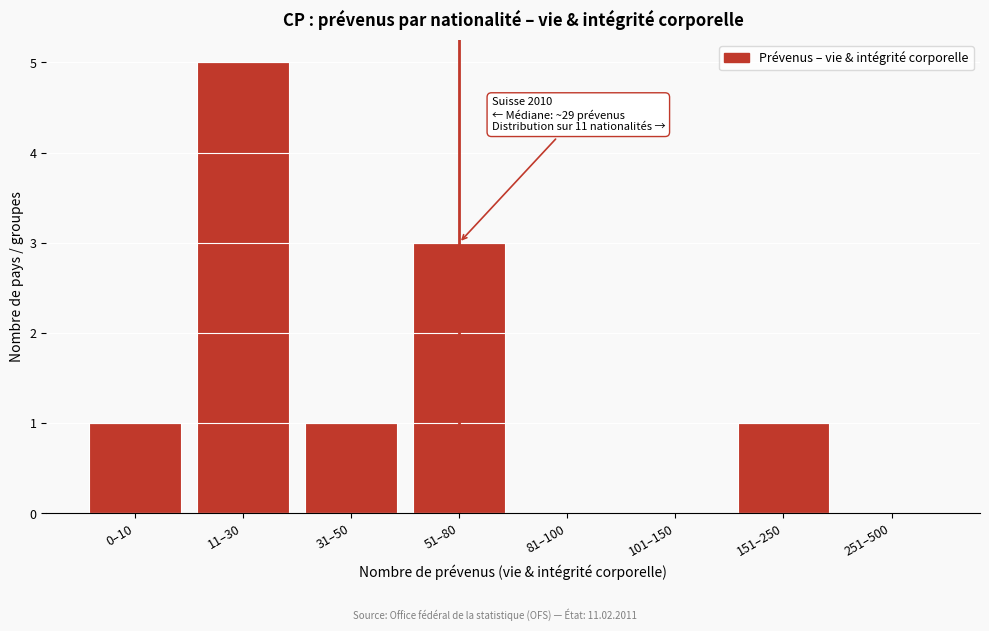

Reading right to left, transcribe all the data shown in this chart.

251–500=0	151–250=1	101–150=0	81–100=0	51–80=3	31–50=1	11–30=5	0–10=1